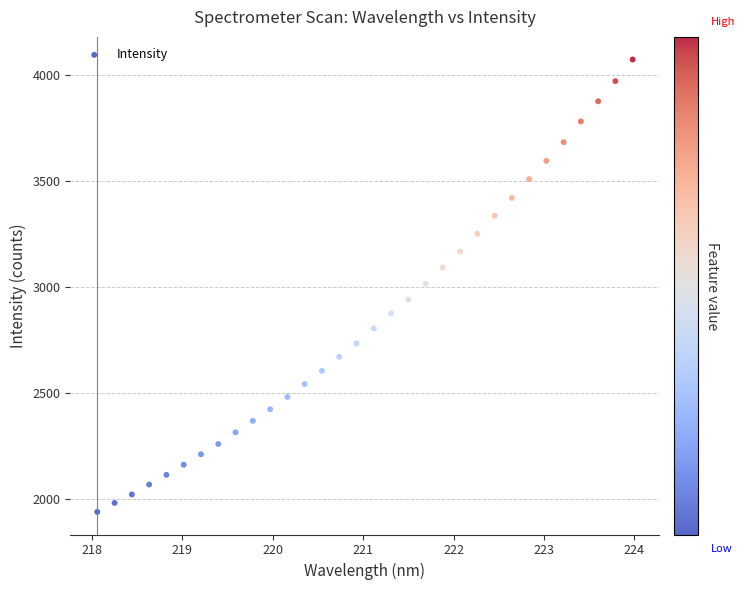

What is the range of X values (max minus min)?

5.9